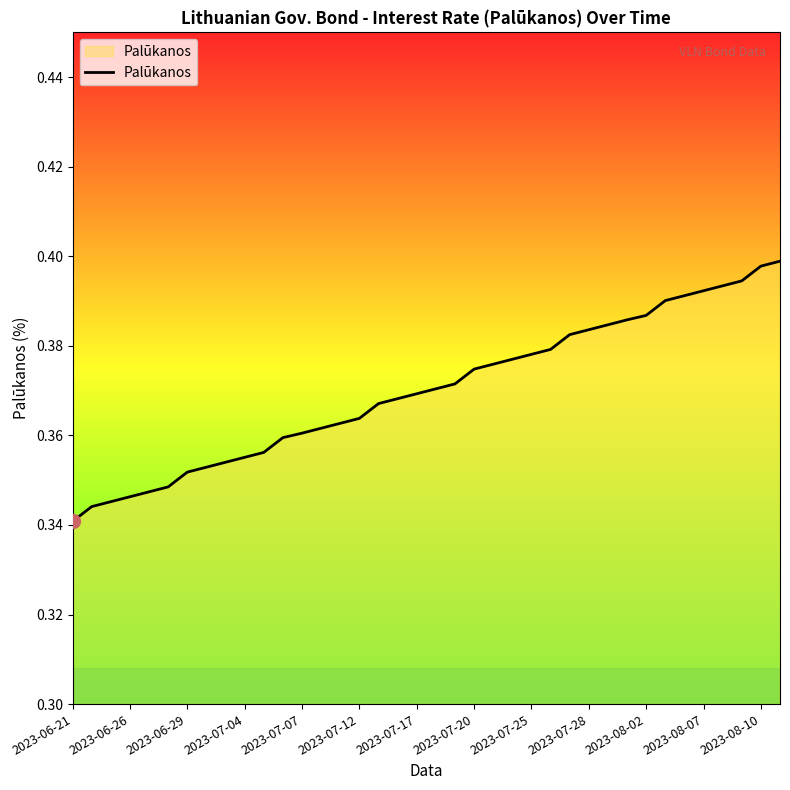

The value at 2023-07-07 is 0.1. True or false?

False